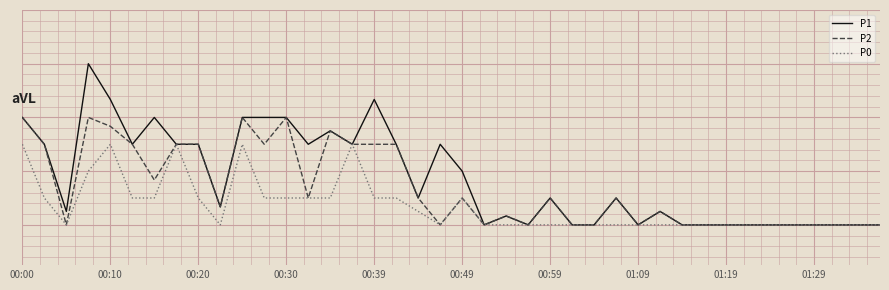

List the series in order of their peak value, highest first.

P1, P2, P0